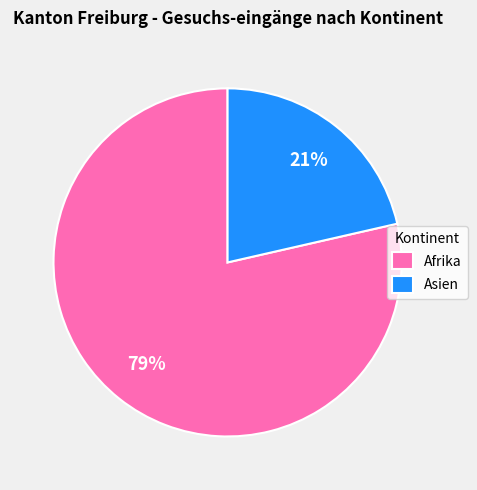

Which category has the smallest portion of the pie?

Asien